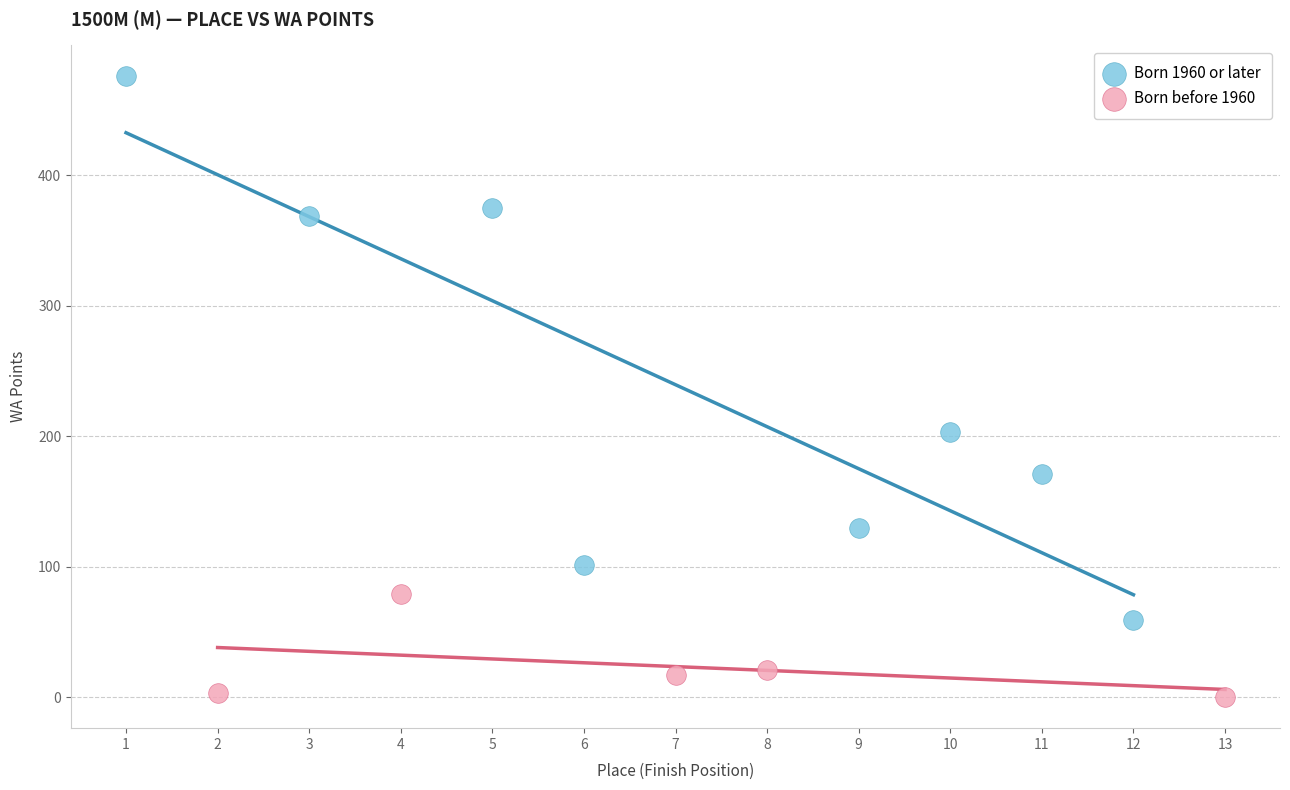

Which series reaches the minimum Y coordinate?

Born before 1960